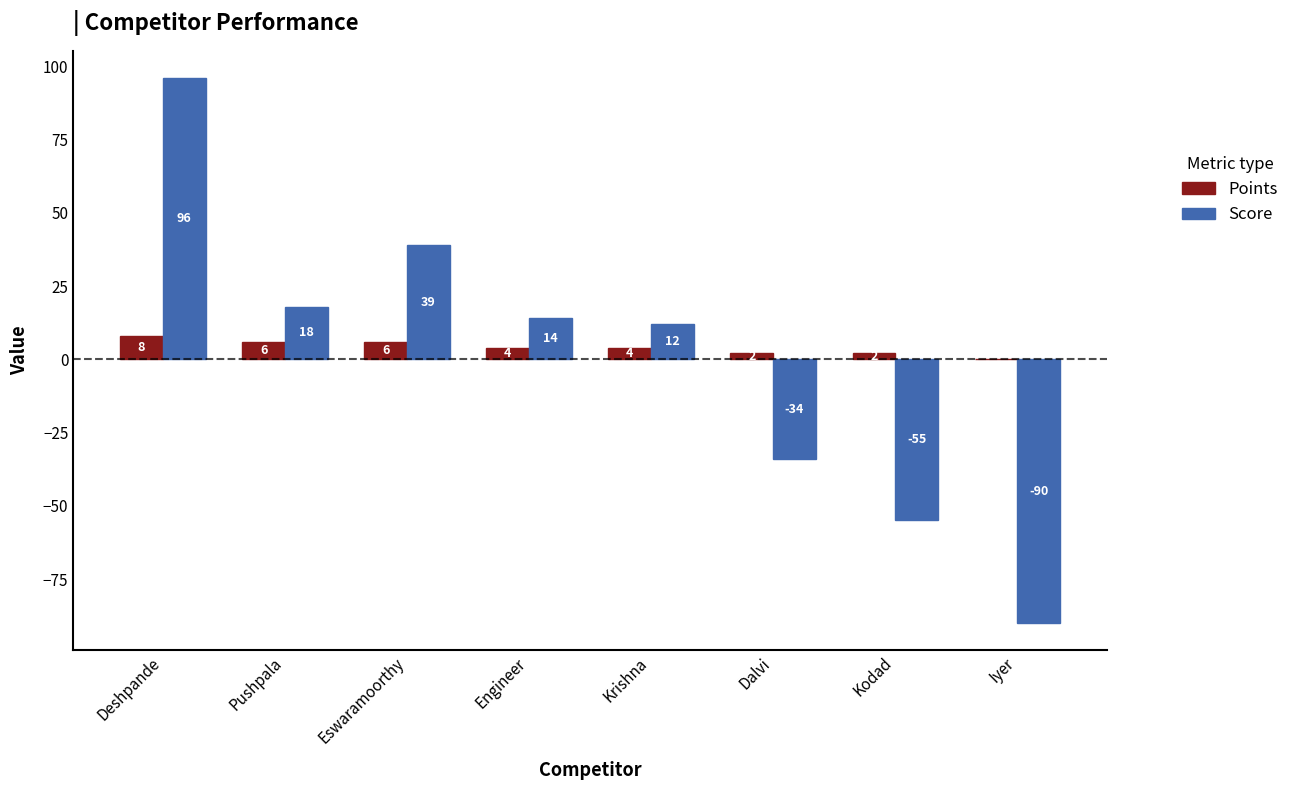

Reading left to right, extract all data points from this chart.

Points: Deshpande=8	Pushpala=6	Eswaramoorthy=6	Engineer=4	Krishna=4	Dalvi=2	Kodad=2	Iyer=0
Score: Deshpande=96	Pushpala=18	Eswaramoorthy=39	Engineer=14	Krishna=12	Dalvi=-34	Kodad=-55	Iyer=-90